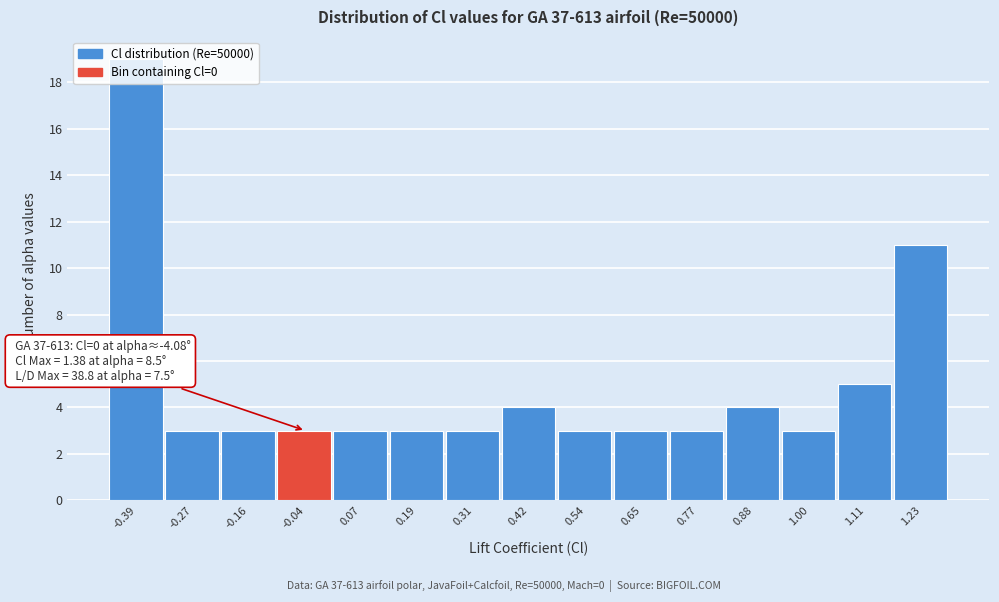

Over which range of the x-axis is the bar tallest?

-0.44 to -0.32